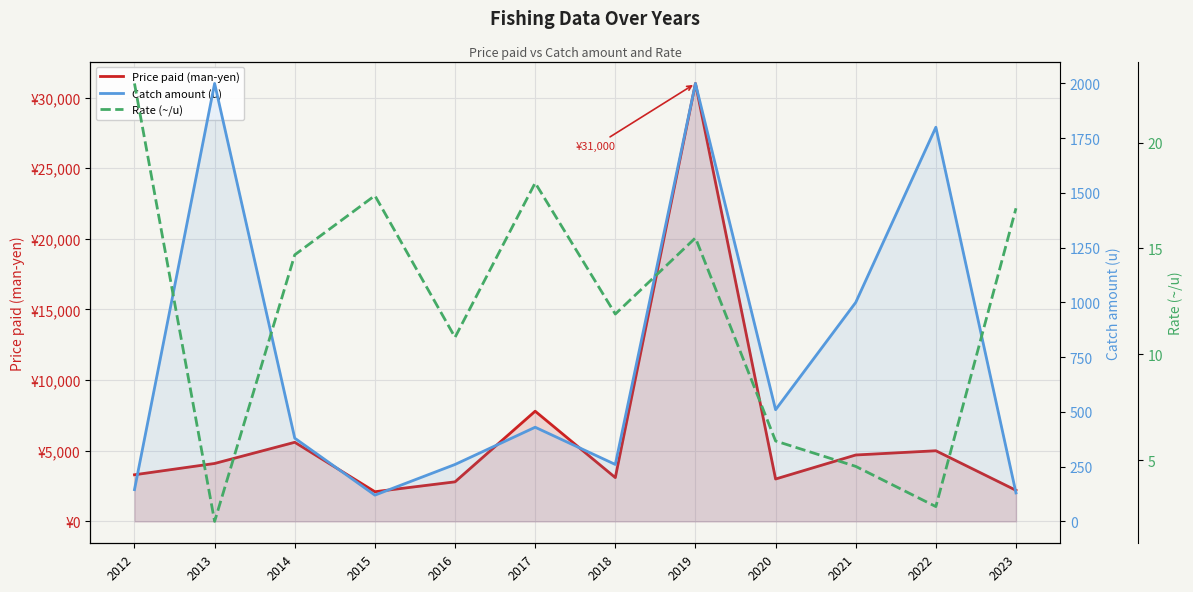

What is the sum of all Price paid (man-yen) values?

74700.0